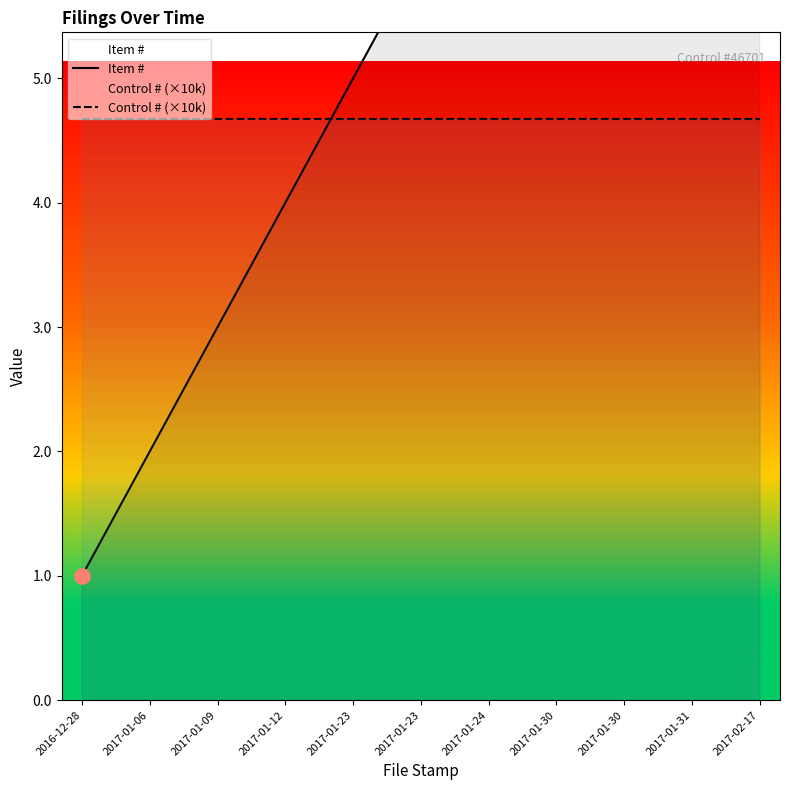

At which category is the sum across all series the highest?

2017-02-17